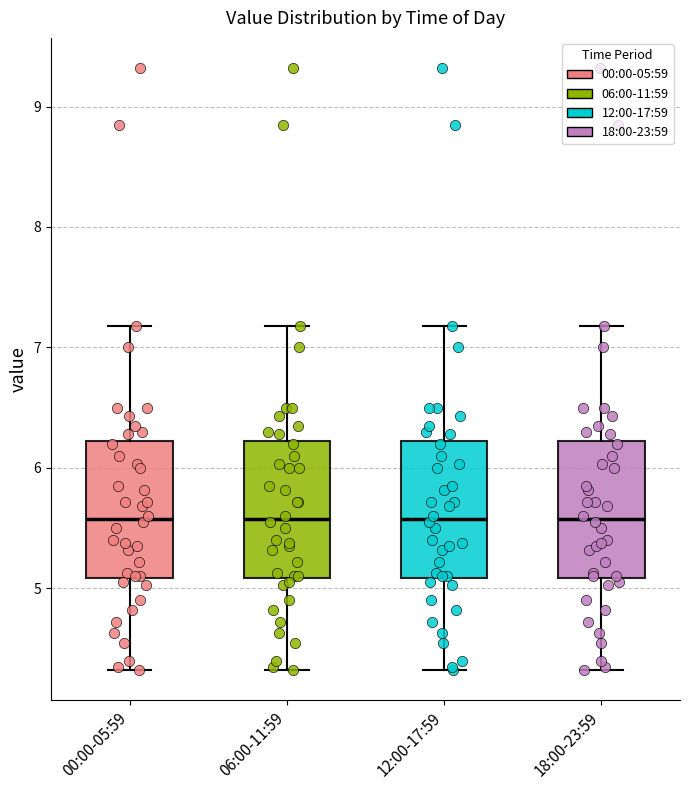

Reading left to right, read every box against the y-axis: the position of its median line, the range the box covers, and the ends of its whiskers. The values are not printed on the chart, so give them approximately, as read against the axis.

00:00-05:59: median 5.6, box 5.1 to 6.2, whiskers 4.3 to 7.2
06:00-11:59: median 5.6, box 5.1 to 6.2, whiskers 4.3 to 7.2
12:00-17:59: median 5.6, box 5.1 to 6.2, whiskers 4.3 to 7.2
18:00-23:59: median 5.6, box 5.1 to 6.2, whiskers 4.3 to 7.2